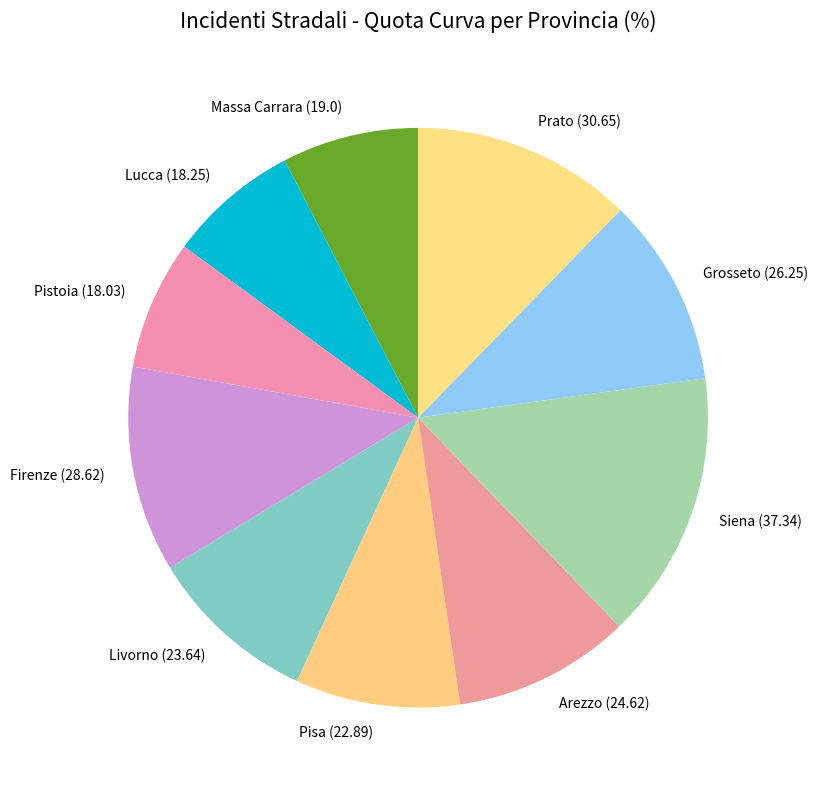

Combined, do Siena and Lucca account for over 50%?

No